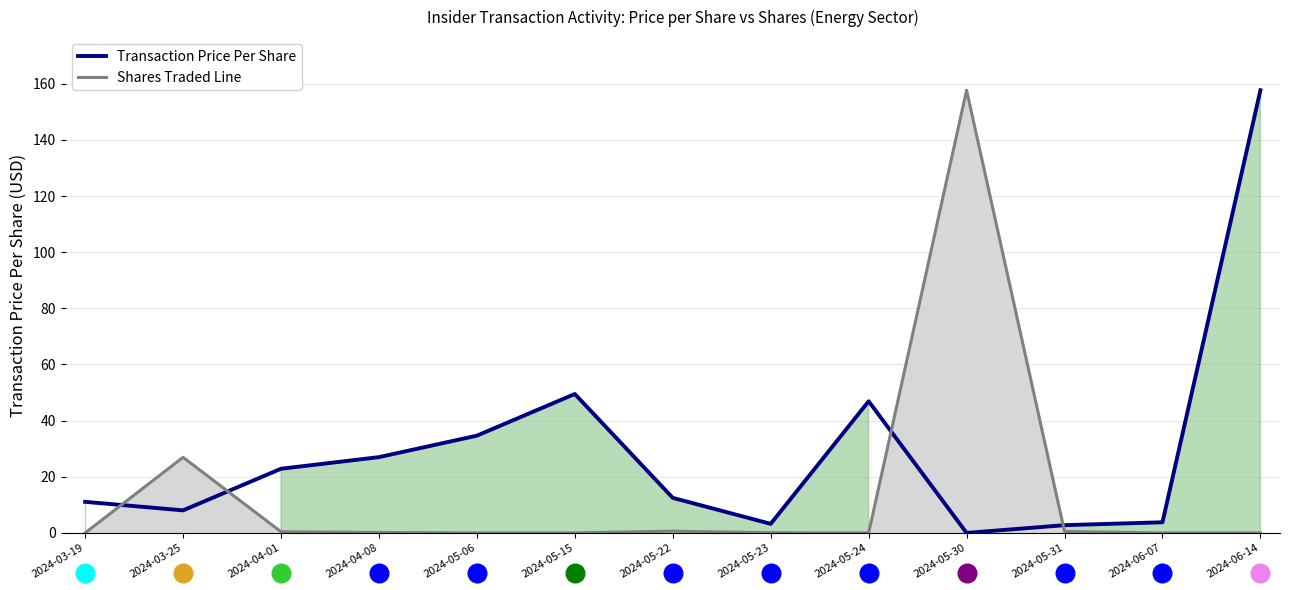

At which category is the sum across all series the highest?

2024-05-30